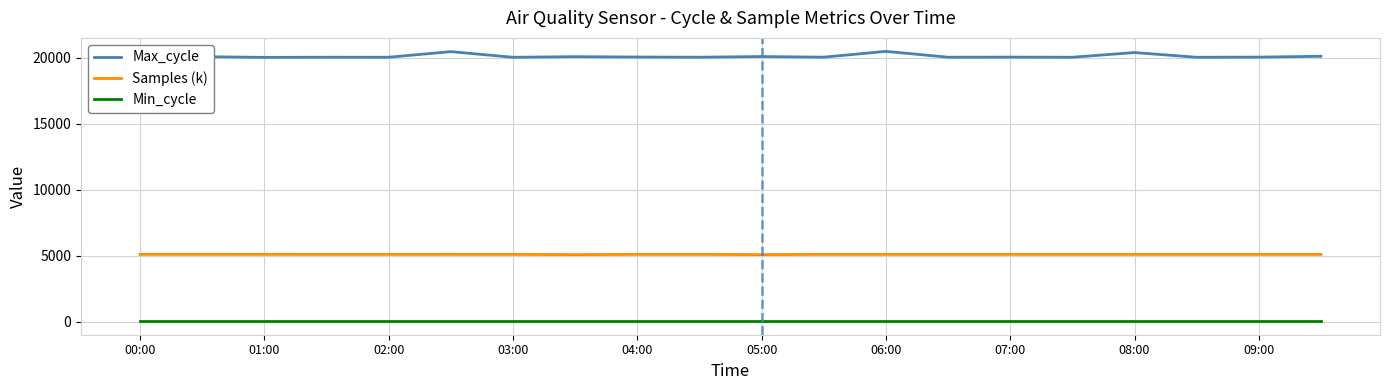

True or false: Min_cycle and Samples (k) intersect in this chart.

False